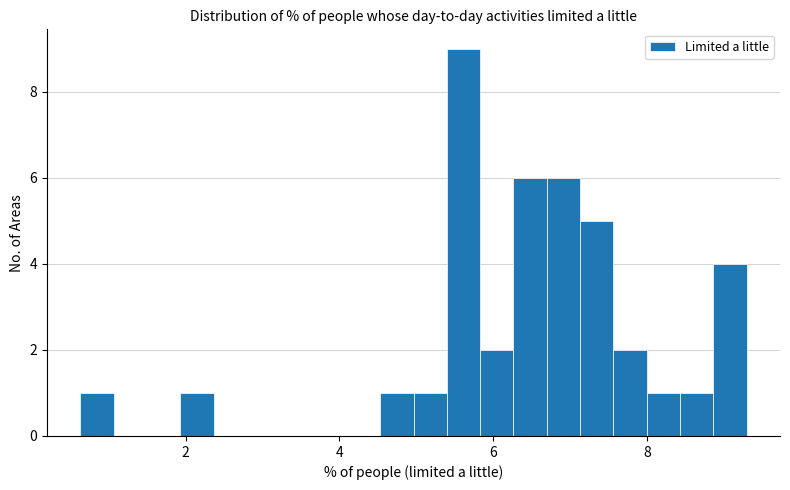

Around what value on the x-axis is the tallest bar? Give the approximate position of its centre, as read against the axis.

5.6